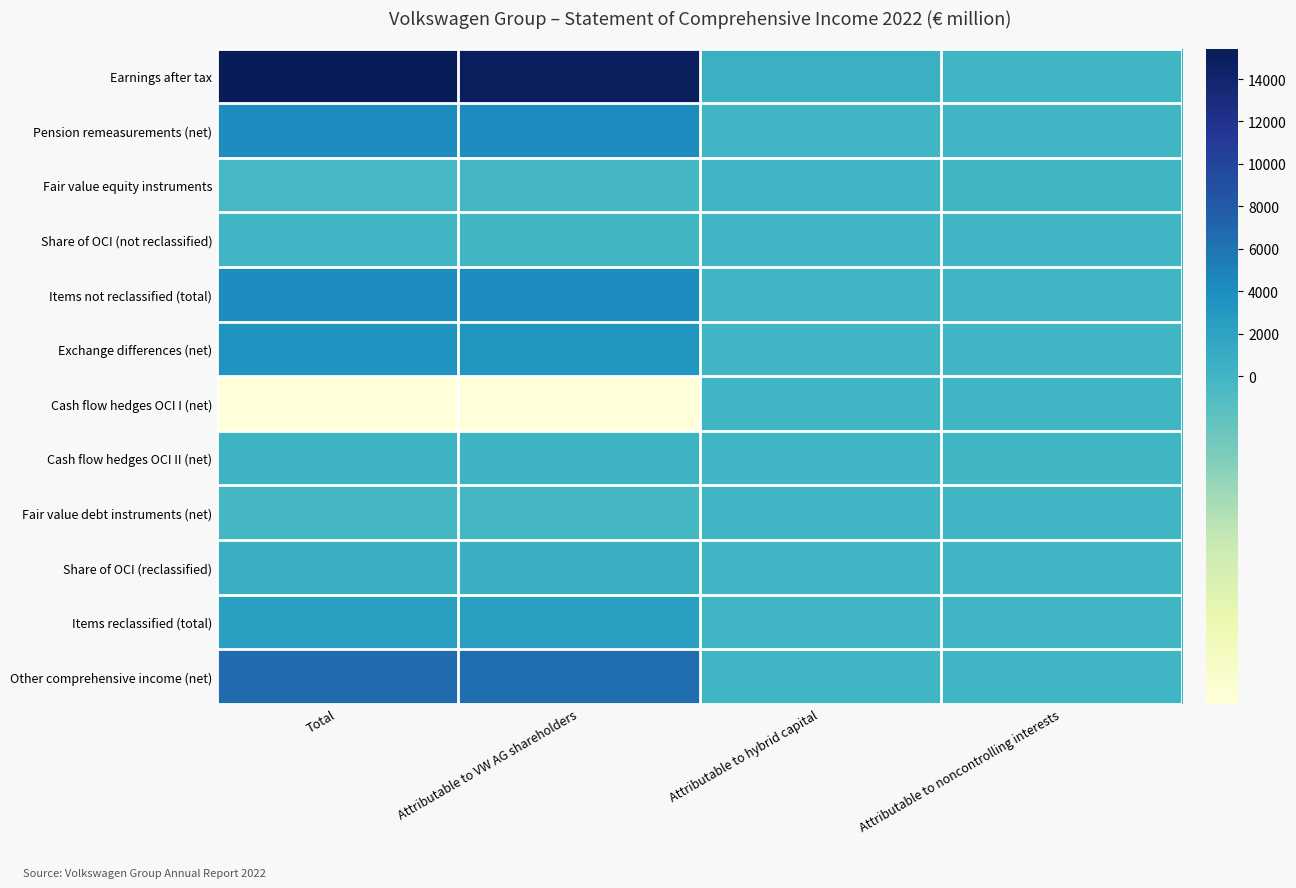

At which category does the chart reach its minimum across all series?

Total